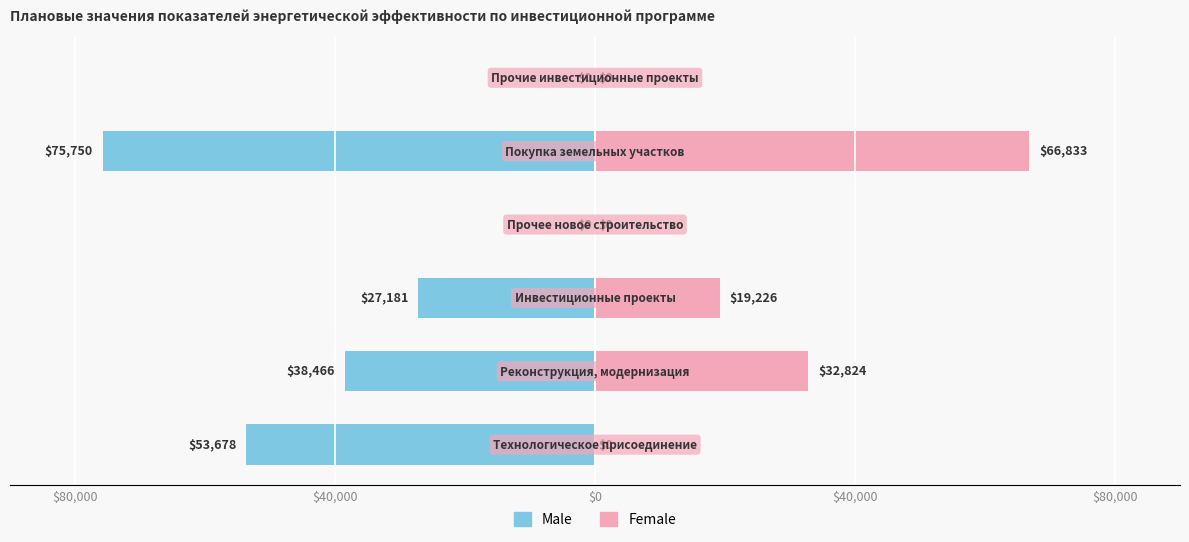

What are all the series names shown in the legend?

Male, Female